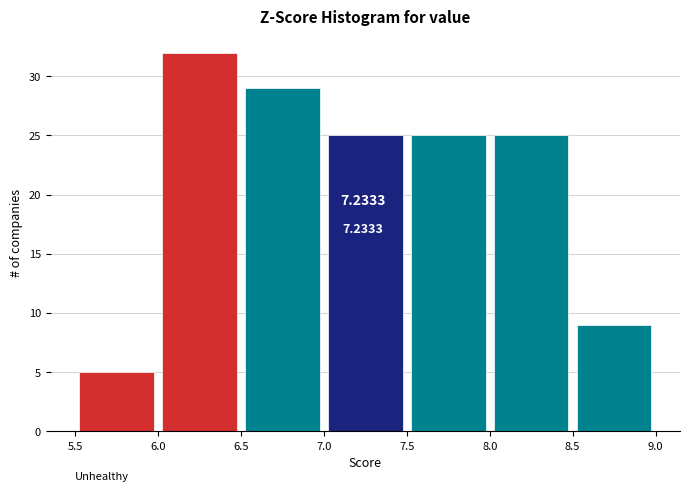

Which range on the x-axis has the tallest bar?

6.0 to 6.5